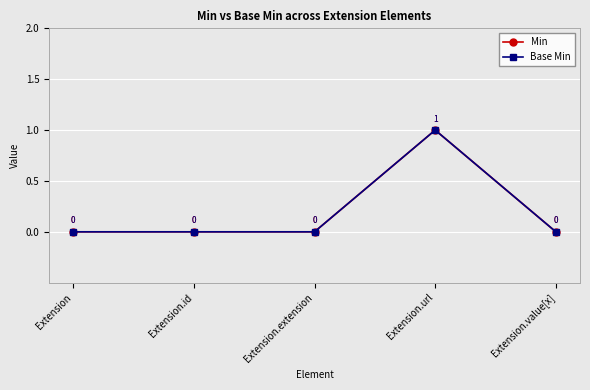

Count the Base Min values in the range 0 to 1.

5